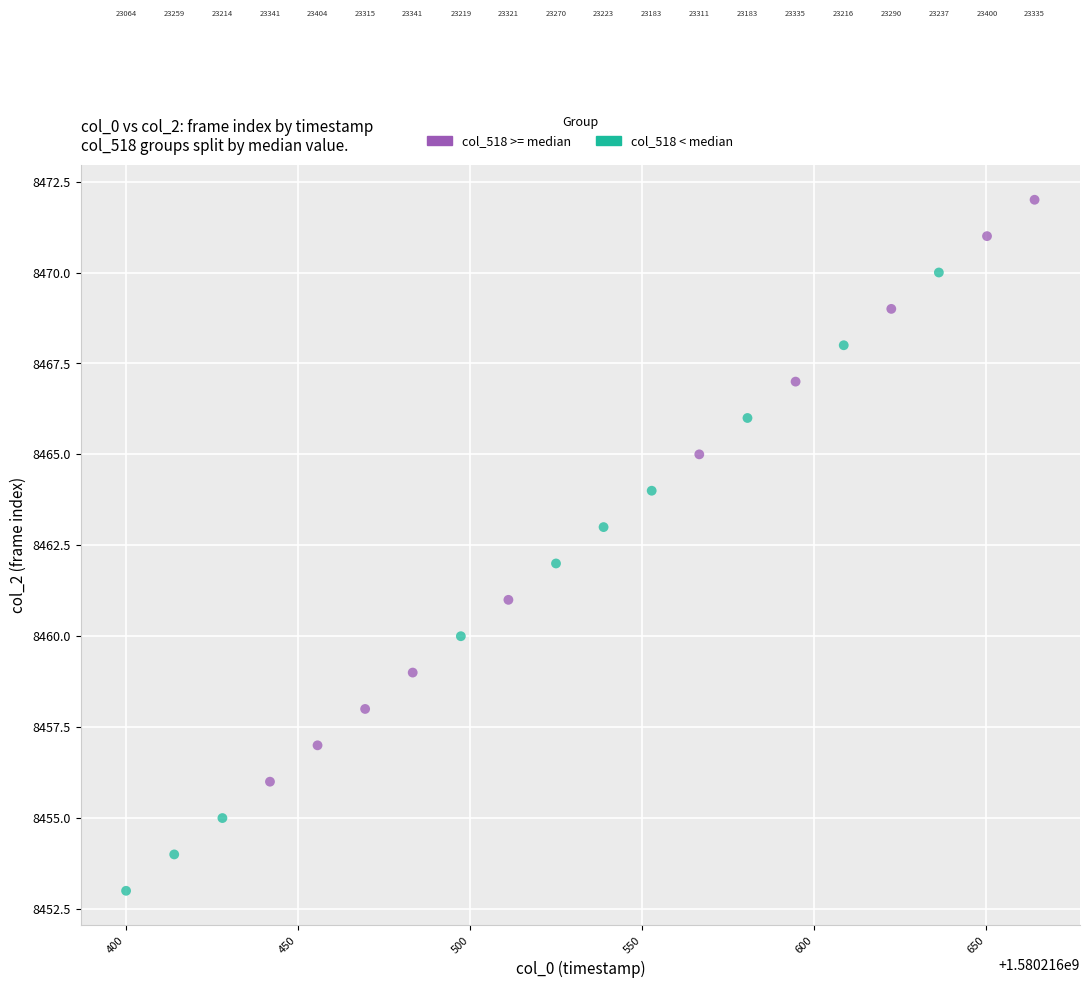

Which series reaches the maximum Y coordinate?

col_518 >= median